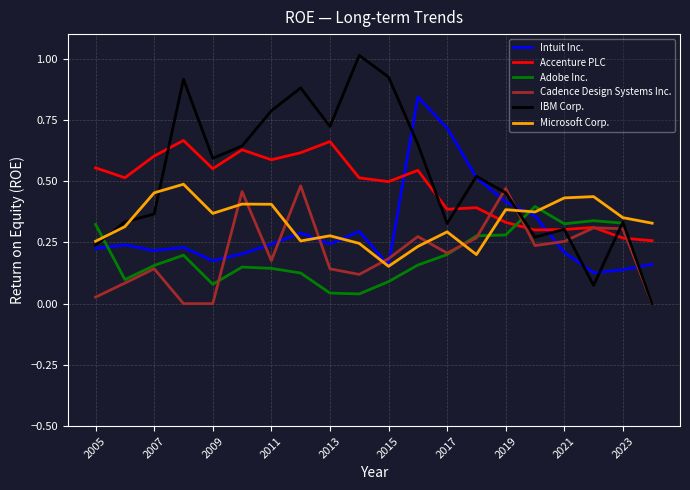

Which series has the largest range (max minus min)?

IBM Corp.